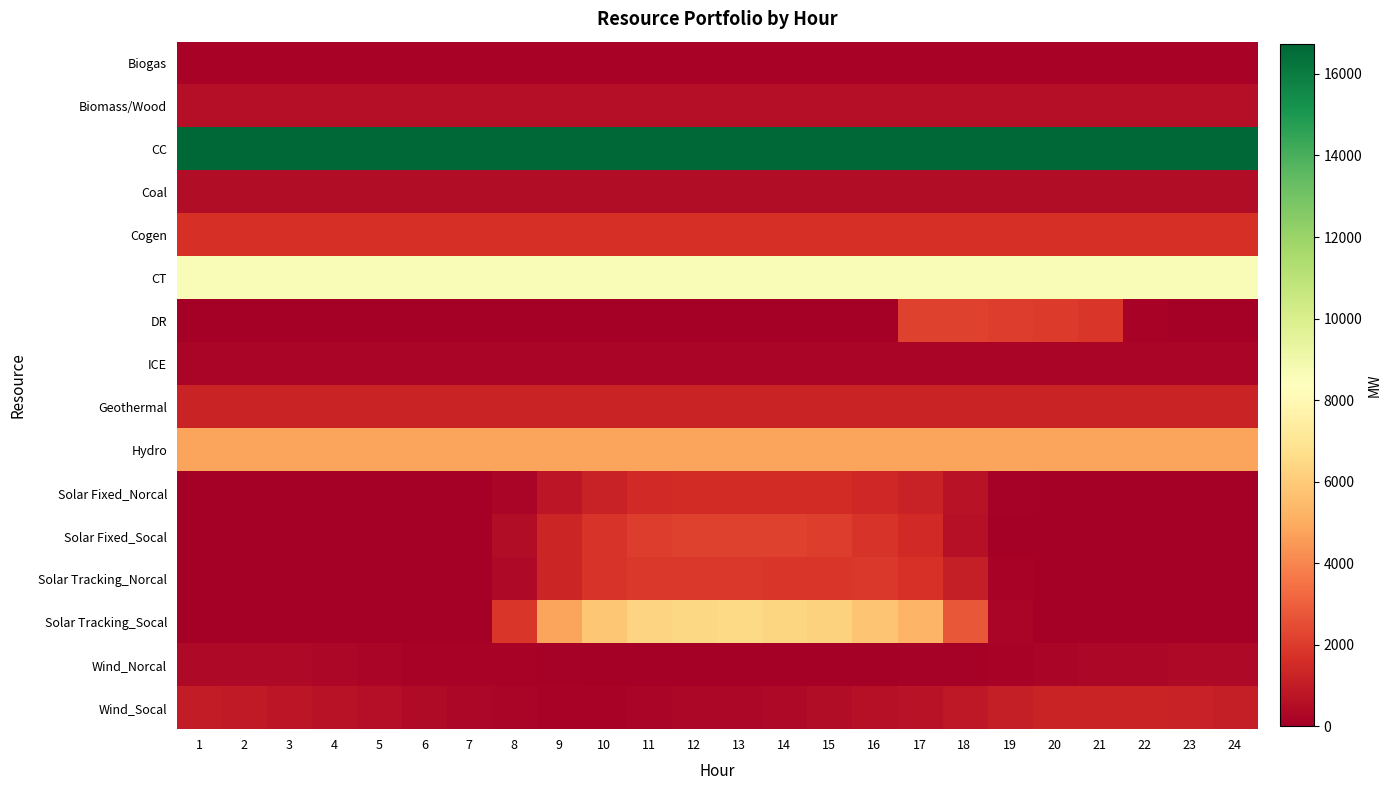

Reading left to right, transcribe all the data shown in this chart.

Biogas: 1=181	2=181	3=181	4=181	5=181	6=181	7=181	8=181	9=181	10=181	11=181	12=181	13=181	14=181	15=181	16=181	17=181	18=181	19=181	20=181	21=181	22=181	23=181	24=181
Biomass/Wood: 1=537	2=537	3=537	4=537	5=537	6=537	7=537	8=537	9=537	10=537	11=537	12=537	13=537	14=537	15=537	16=537	17=537	18=537	19=537	20=537	21=537	22=537	23=537	24=537
CC: 1=16724	2=16724	3=16724	4=16724	5=16724	6=16724	7=16724	8=16724	9=16724	10=16724	11=16724	12=16724	13=16724	14=16724	15=16724	16=16724	17=16724	18=16724	19=16724	20=16724	21=16724	22=16724	23=16724	24=16724
Coal: 1=477	2=477	3=477	4=477	5=477	6=477	7=477	8=477	9=477	10=477	11=477	12=477	13=477	14=477	15=477	16=477	17=477	18=477	19=477	20=477	21=477	22=477	23=477	24=477
Cogen: 1=1642	2=1642	3=1642	4=1642	5=1642	6=1642	7=1642	8=1642	9=1642	10=1642	11=1642	12=1642	13=1642	14=1642	15=1642	16=1642	17=1642	18=1642	19=1642	20=1642	21=1642	22=1642	23=1642	24=1642
CT: 1=8579	2=8579	3=8579	4=8579	5=8579	6=8579	7=8579	8=8579	9=8579	10=8579	11=8579	12=8579	13=8579	14=8579	15=8579	16=8579	17=8579	18=8579	19=8579	20=8579	21=8579	22=8579	23=8579	24=8579
DR: 1=0	2=0	3=0	4=0	5=0	6=0	7=0	8=0	9=0	10=0	11=0	12=0	13=0	14=0	15=0	16=0	17=2183	18=2172	19=2066	20=1999	21=1866	22=168	23=0	24=0
ICE: 1=255	2=255	3=255	4=255	5=255	6=255	7=255	8=255	9=255	10=255	11=255	12=255	13=255	14=255	15=255	16=255	17=255	18=255	19=255	20=255	21=255	22=255	23=255	24=255
Geothermal: 1=1272	2=1272	3=1272	4=1272	5=1272	6=1272	7=1272	8=1272	9=1272	10=1272	11=1272	12=1272	13=1272	14=1272	15=1272	16=1272	17=1272	18=1272	19=1272	20=1272	21=1272	22=1272	23=1272	24=1272
Hydro: 1=4821	2=4821	3=4821	4=4821	5=4821	6=4821	7=4821	8=4821	9=4821	10=4821	11=4821	12=4821	13=4821	14=4821	15=4821	16=4821	17=4821	18=4821	19=4821	20=4821	21=4821	22=4821	23=4821	24=4821
Solar Fixed_Norcal: 1=0	2=0	3=0	4=0	5=0	6=0	7=0	8=206	9=819	10=1238	11=1447	12=1526	13=1558	14=1540	15=1509	16=1427	17=1182	18=666	19=102	20=0	21=0	22=0	23=0	24=0
Solar Fixed_Socal: 1=0	2=0	3=0	4=0	5=0	6=0	7=21	8=516	9=1338	10=1802	11=2055	12=2169	13=2195	14=2175	15=2074	16=1826	17=1471	18=651	19=58	20=0	21=0	22=0	23=0	24=0
Solar Tracking_Norcal: 1=0	2=0	3=0	4=0	5=0	6=0	7=1	8=348	9=1341	10=1793	11=1899	12=1922	13=1899	14=1887	15=1892	16=1920	17=1728	18=1071	19=137	20=0	21=0	22=0	23=0	24=0
Solar Tracking_Socal: 1=0	2=0	3=0	4=0	5=0	6=0	7=40	8=1863	9=4769	10=5875	11=6294	12=6409	13=6516	14=6396	15=6215	16=5812	17=5269	18=2797	19=248	20=0	21=0	22=0	23=0	24=0
Wind_Norcal: 1=355	2=349	3=329	4=307	5=236	6=190	7=183	8=143	9=106	10=65	11=50	12=25	13=17	14=26	15=41	16=57	17=98	18=127	19=143	20=216	21=286	22=318	23=331	24=337
Wind_Socal: 1=1014	2=934	3=847	4=659	5=543	6=393	7=315	8=218	9=181	10=182	11=209	12=278	13=323	14=383	15=476	16=588	17=665	18=877	19=1073	20=1288	21=1289	22=1287	23=1210	24=1106